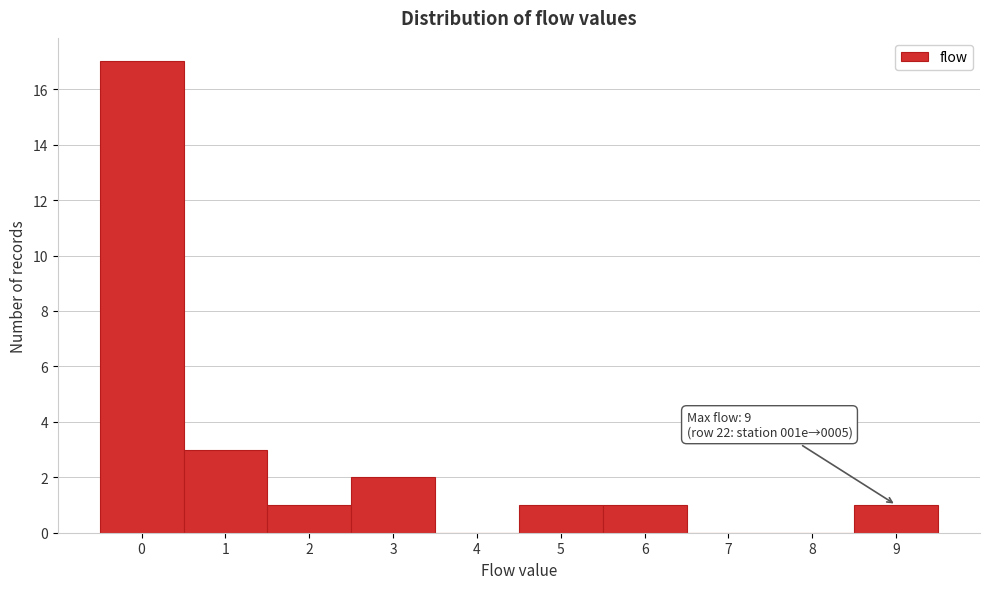

Over which range of the x-axis is the bar tallest?

-0.5 to 0.5